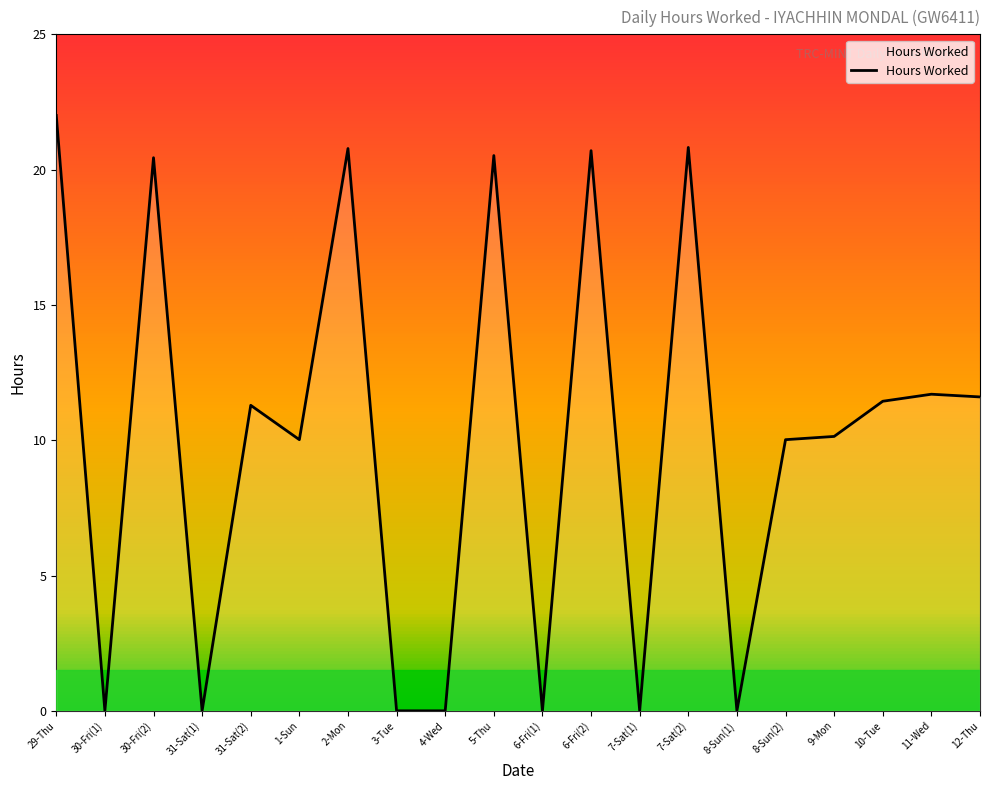

Is it true that the value at 2-Mon is 20.8?

True